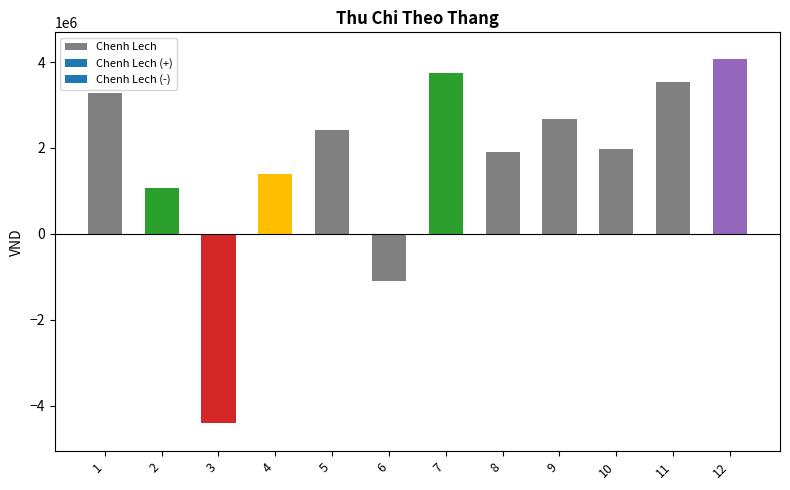

How many values are above zero?

10